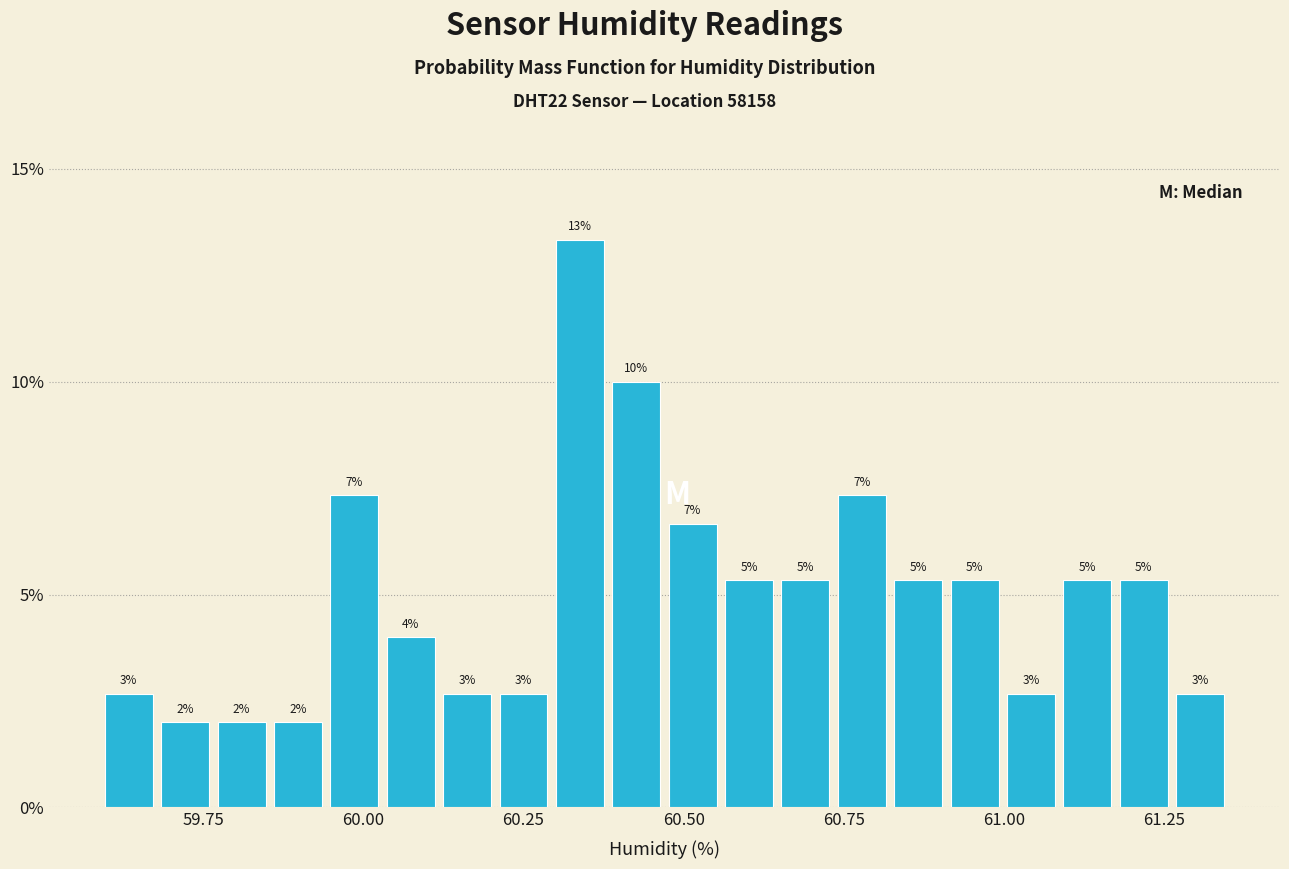

Read against the x-axis, roughly where is the centre of the tallest bar?

60.35